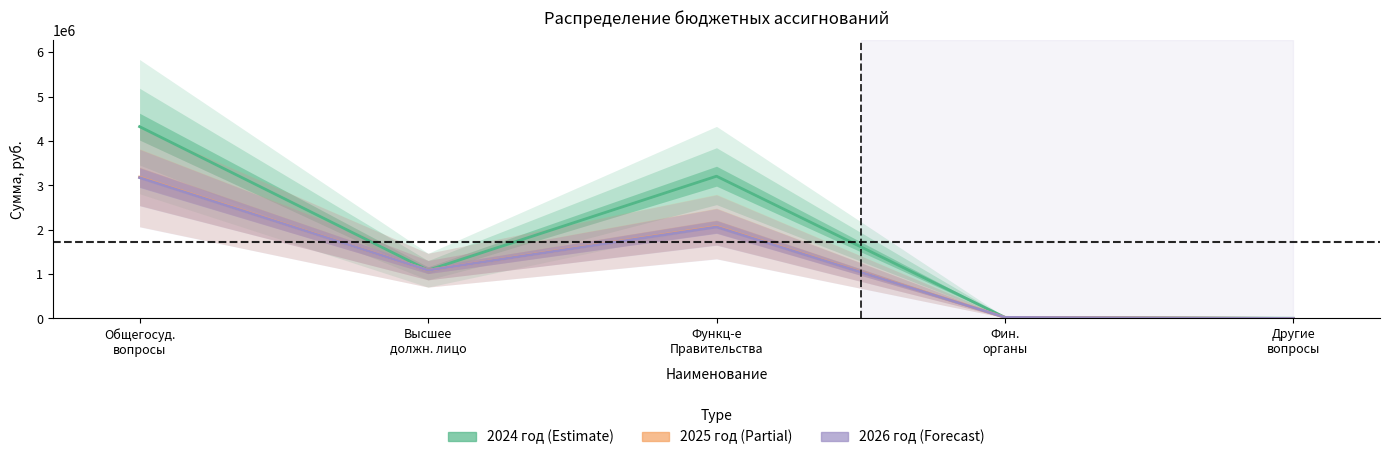

How many intersections are there between 2026 год and 2024 год?

2